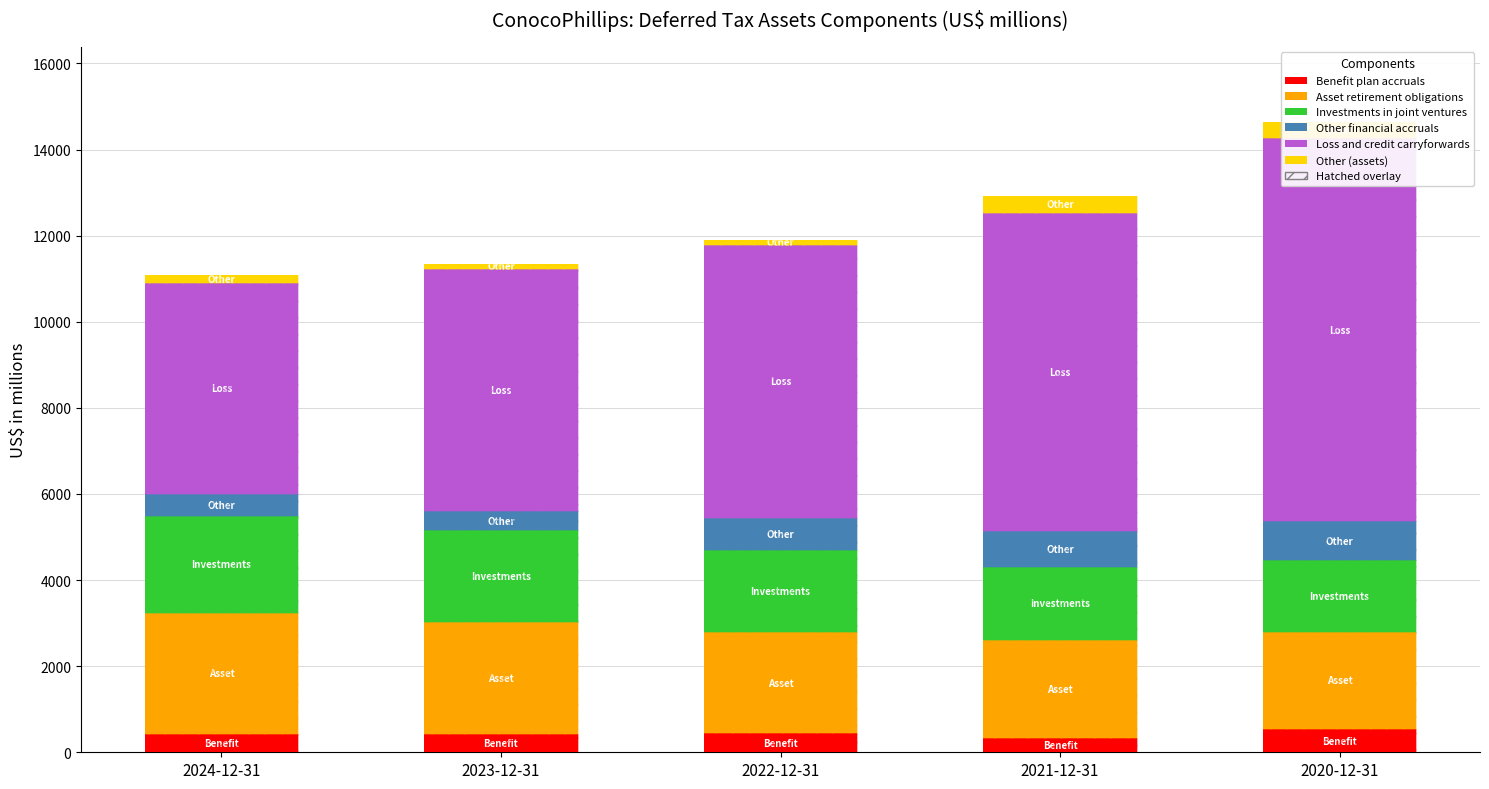

What is the value of the Other (assets) bar at the 1st from the left?

187